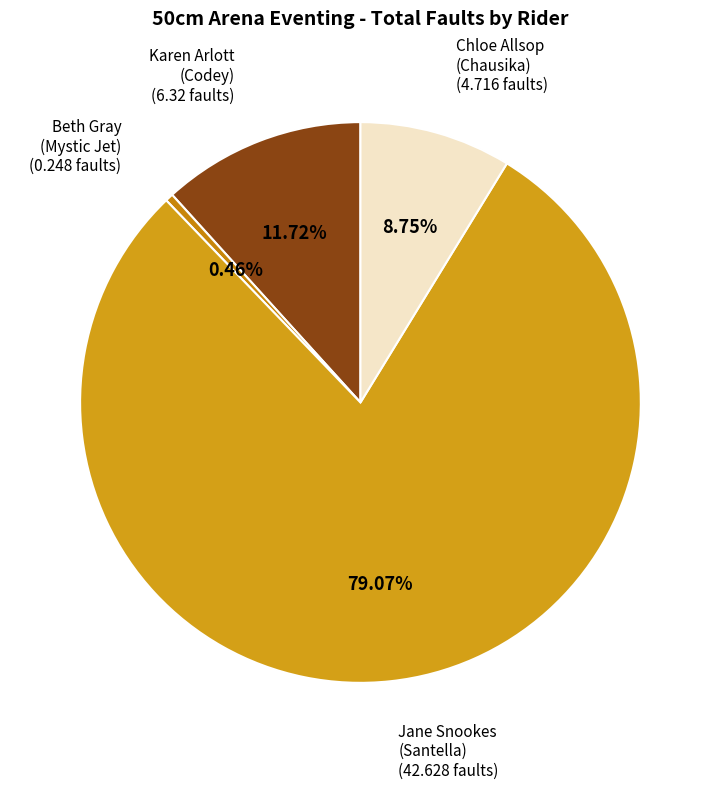

How many slices are in this pie chart?

4